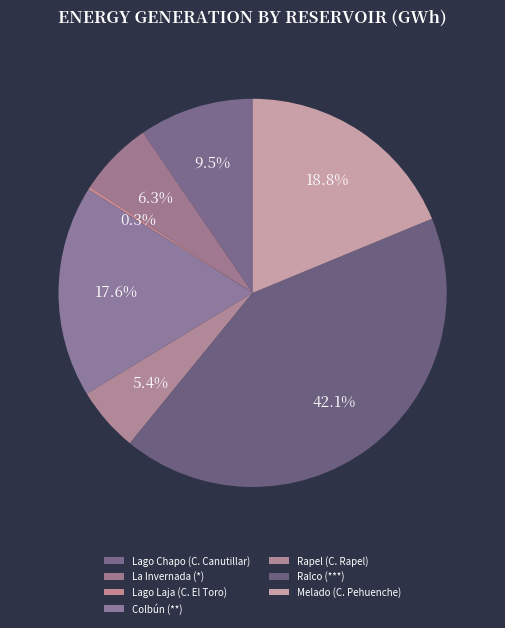

To the nearest percent, what portion does Rapel (C. Rapel) represent?

5%